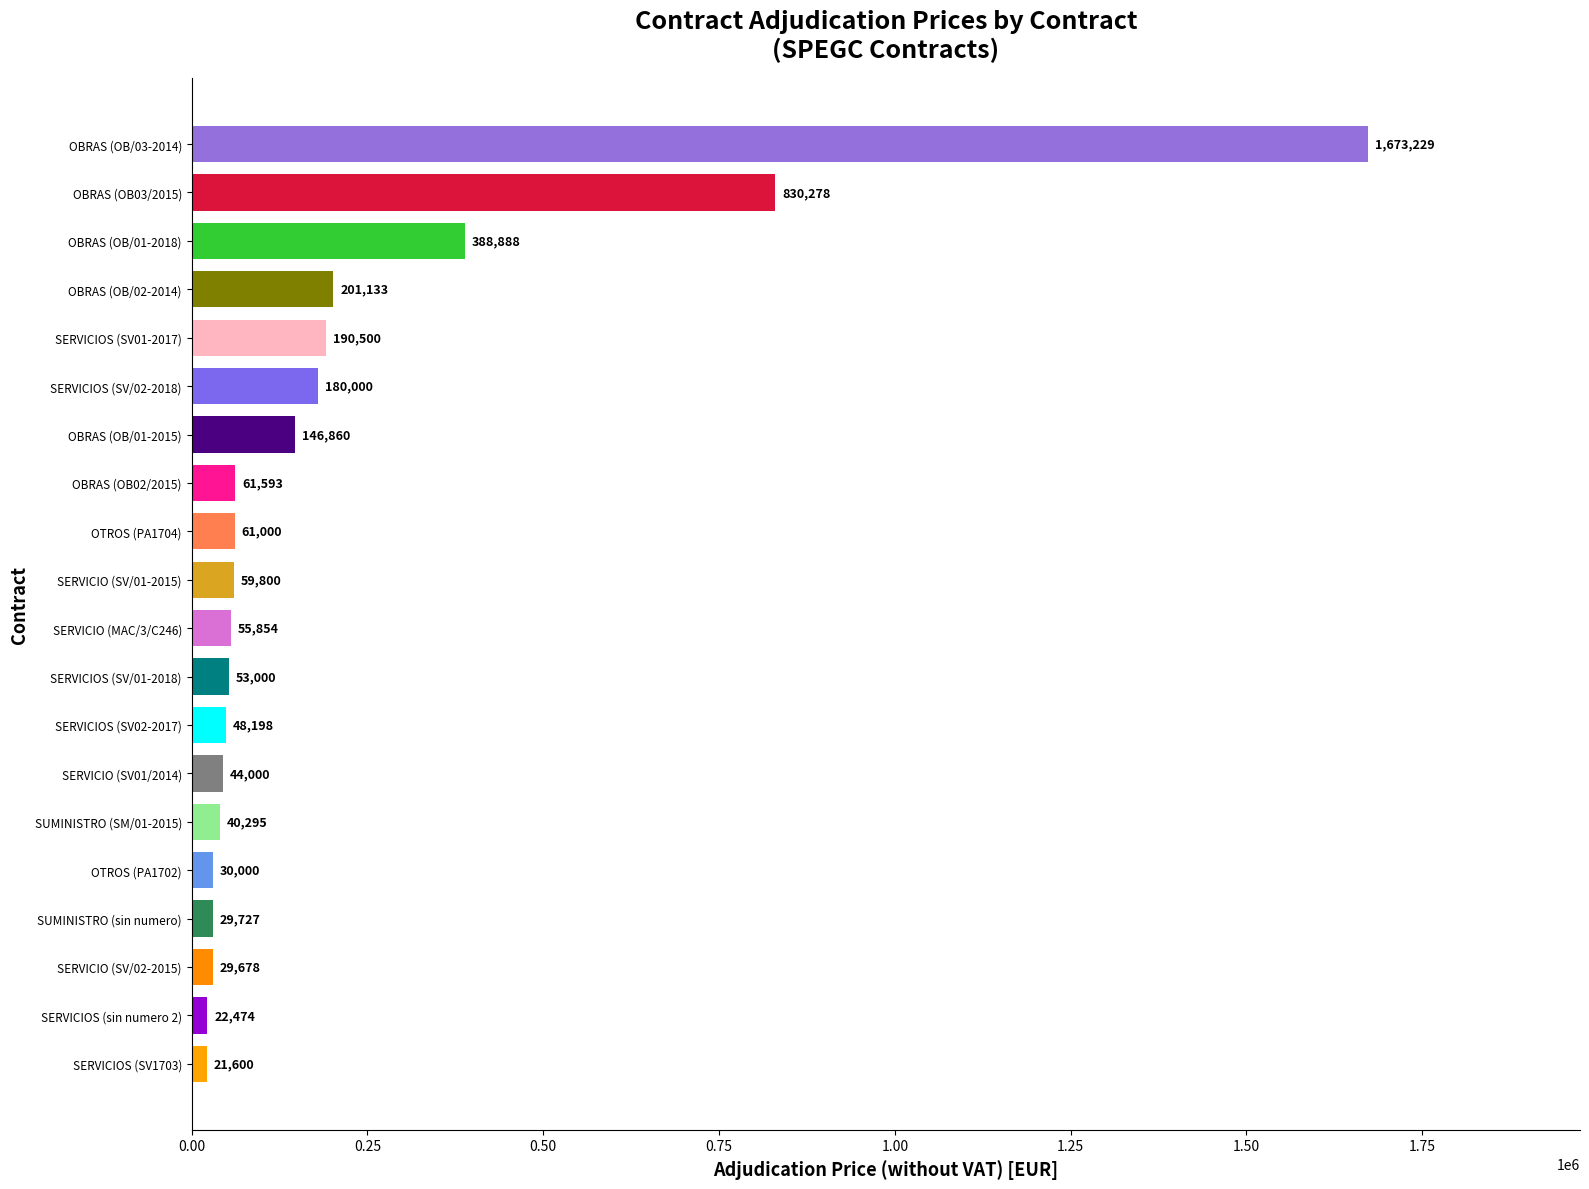

True or false: the data shows 317397 at OBRAS (OB/02-2014).

False